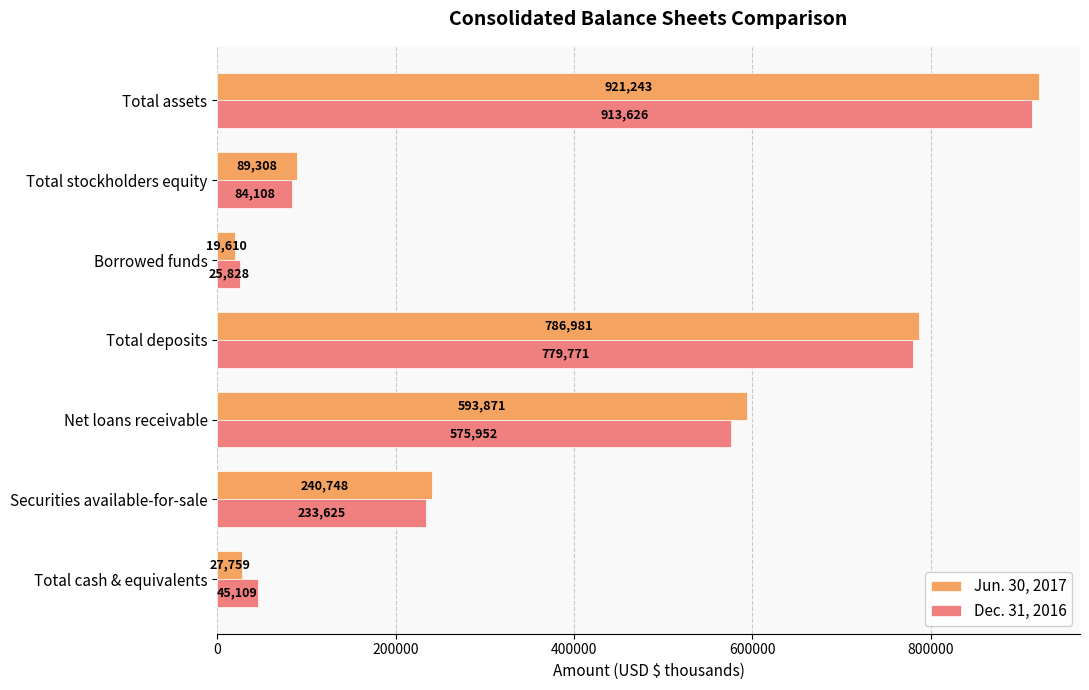

Where is Jun. 30, 2017 nearest to the value 470426?

Net loans receivable